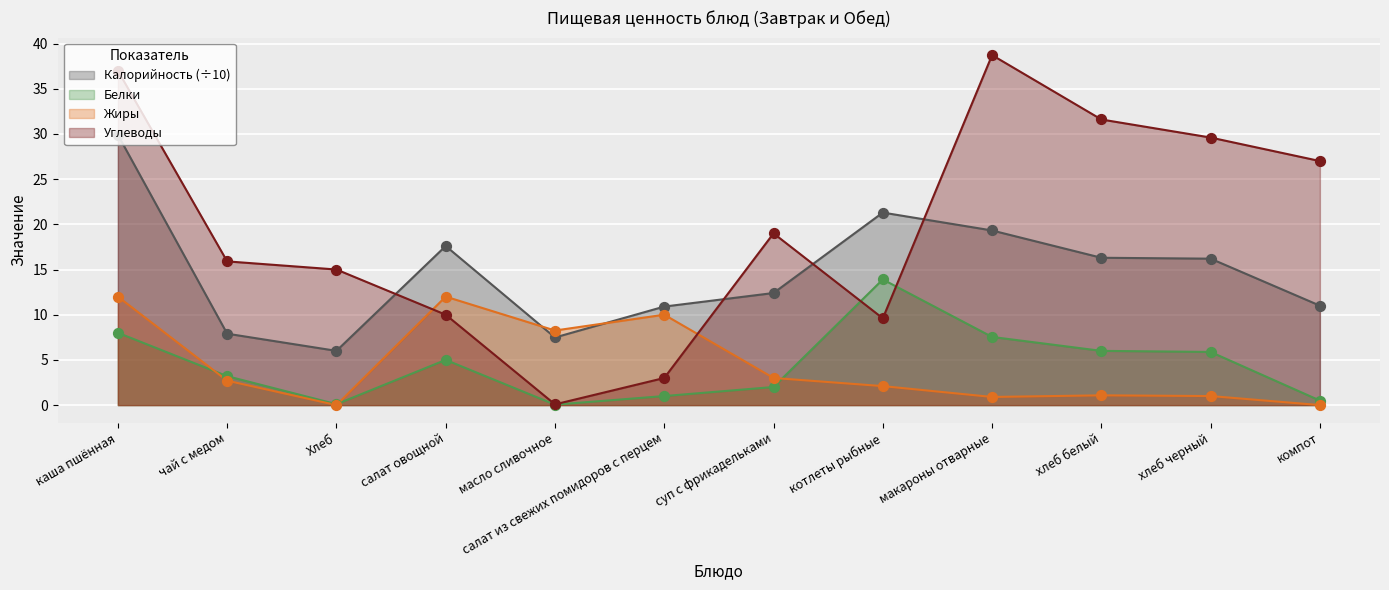

Which series reaches the maximum Y coordinate?

Углеводы